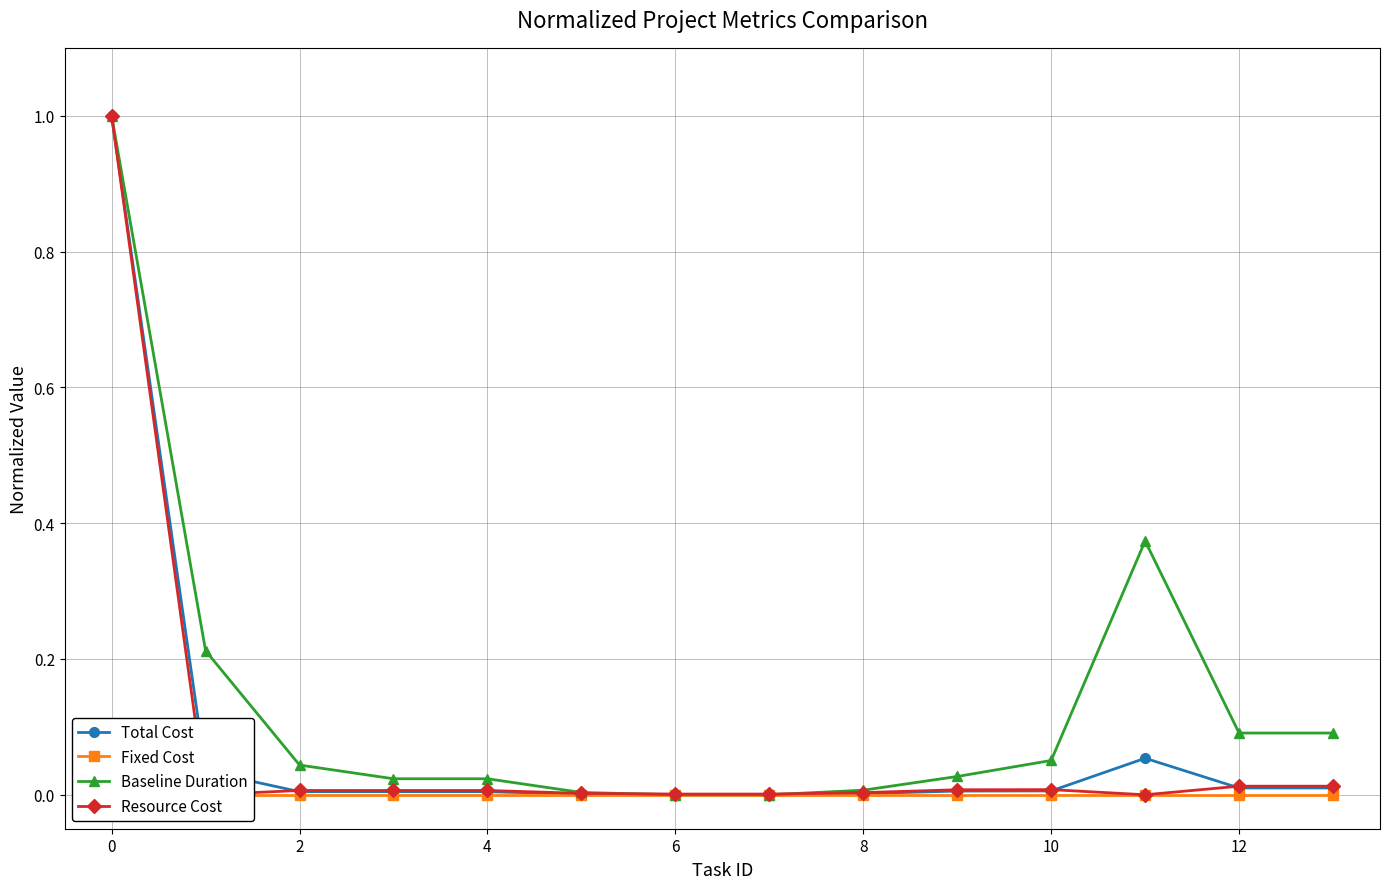

Rank the series by their maximum value, from lowest to highest.

Fixed Cost, Total Cost, Baseline Duration, Resource Cost